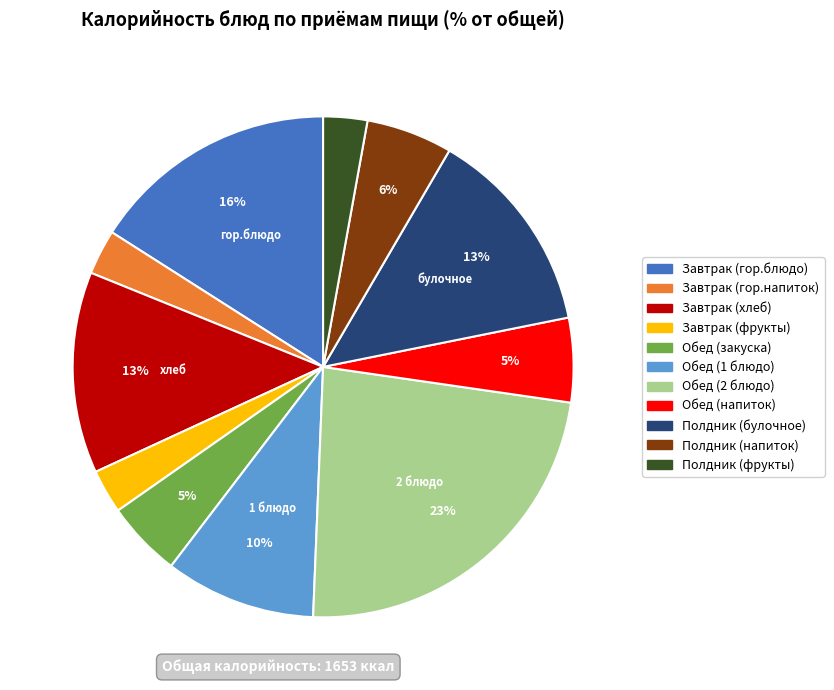

True or false: Завтрак (гор.блюдо) accounts for 16% of the total.

True